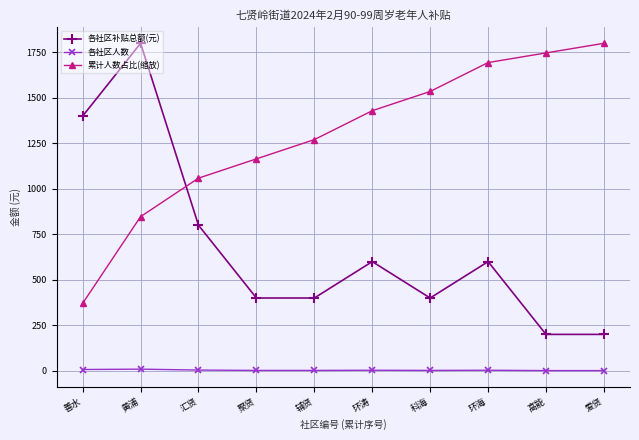

The 累计人数占比(缩放) series shows 609.8 at 聚贤. True or false?

False